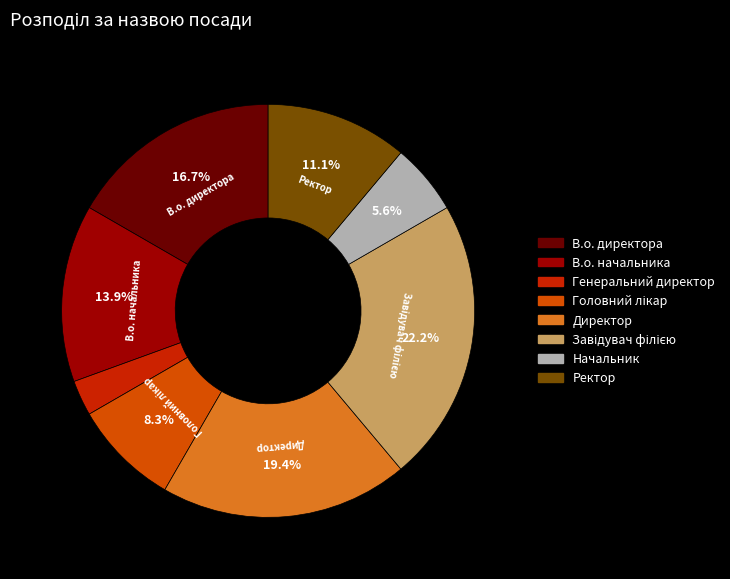

Is there a majority slice in this chart?

No